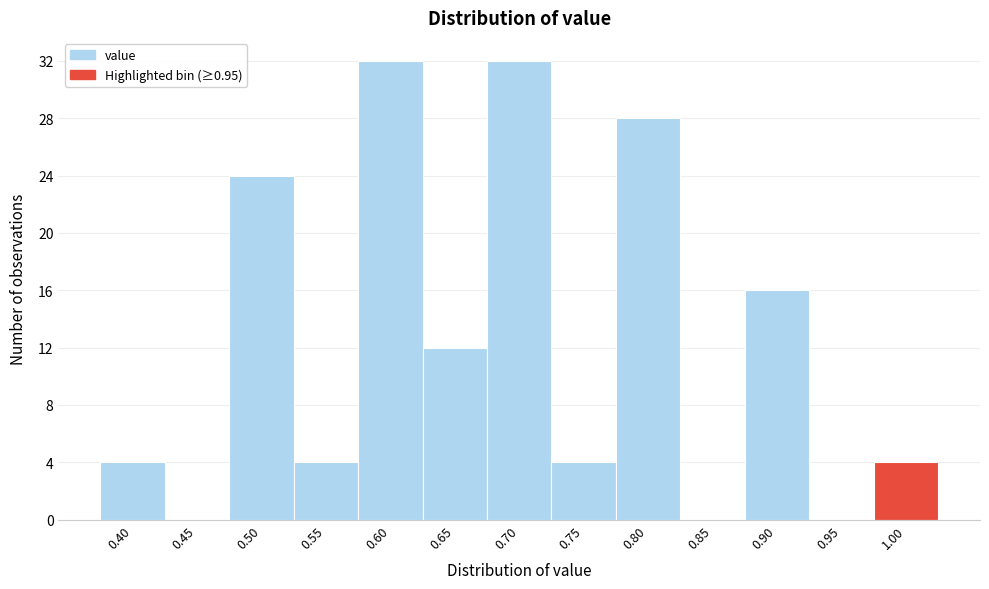

Reading left to right, list all the values displayed in this chart.

0.40=4	0.45=0	0.50=24	0.55=4	0.60=32	0.65=12	0.70=32	0.75=4	0.80=28	0.85=0	0.90=16	0.95=0	1.00=4